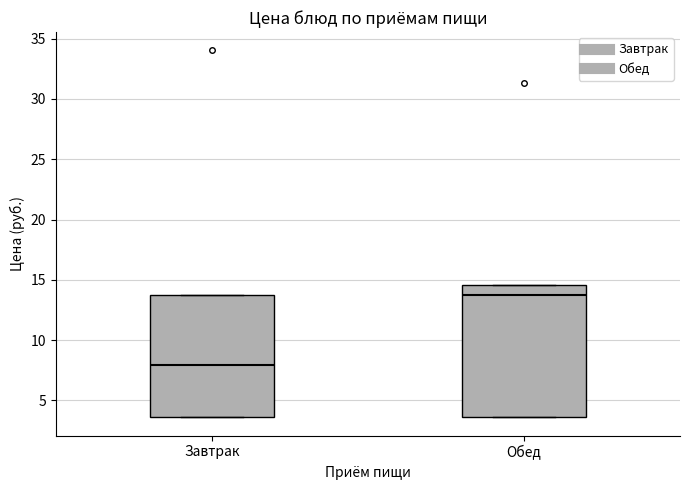

Which box's median line is the lowest?

Завтрак